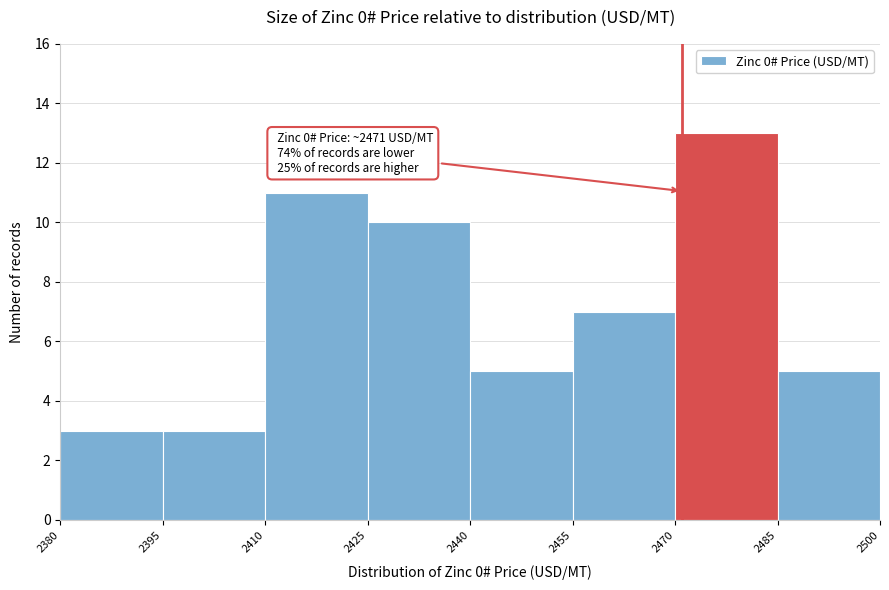

Over which range of the x-axis is the bar tallest?

2470 to 2485